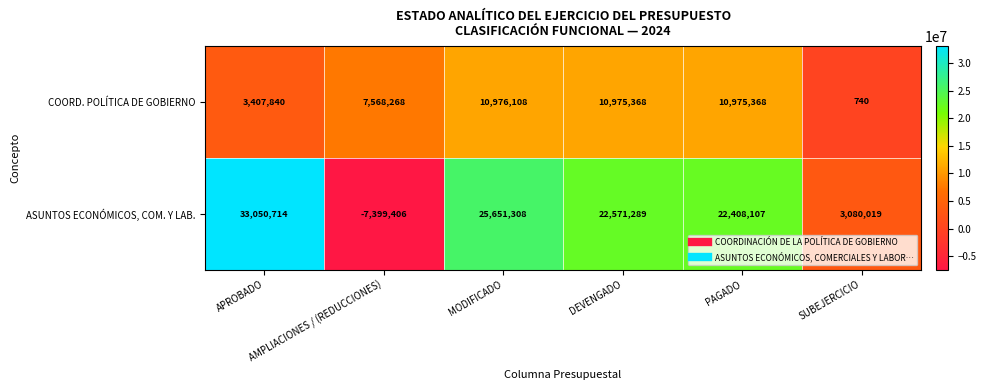

Which series has the widest spread of values?

ASUNTOS ECONÓMICOS, COM. Y LAB.